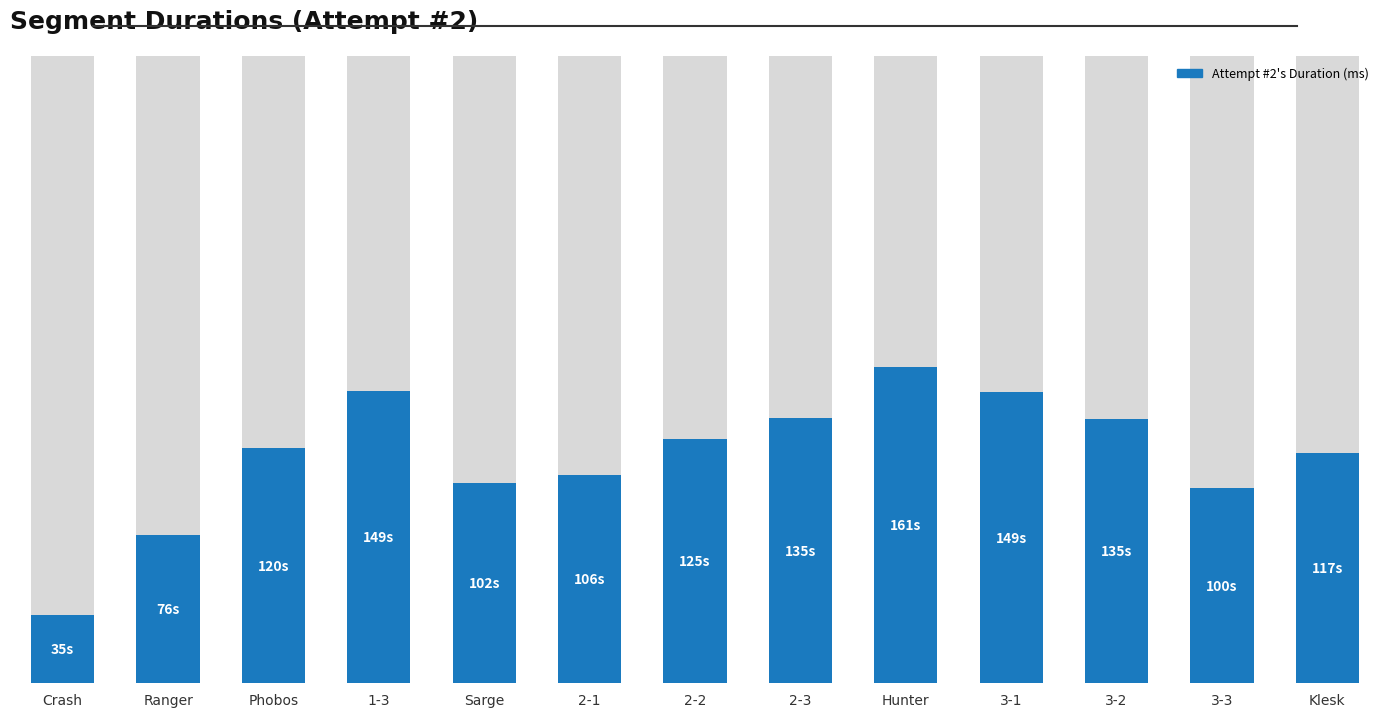

At which label does the data first exceed 120090?

1-3